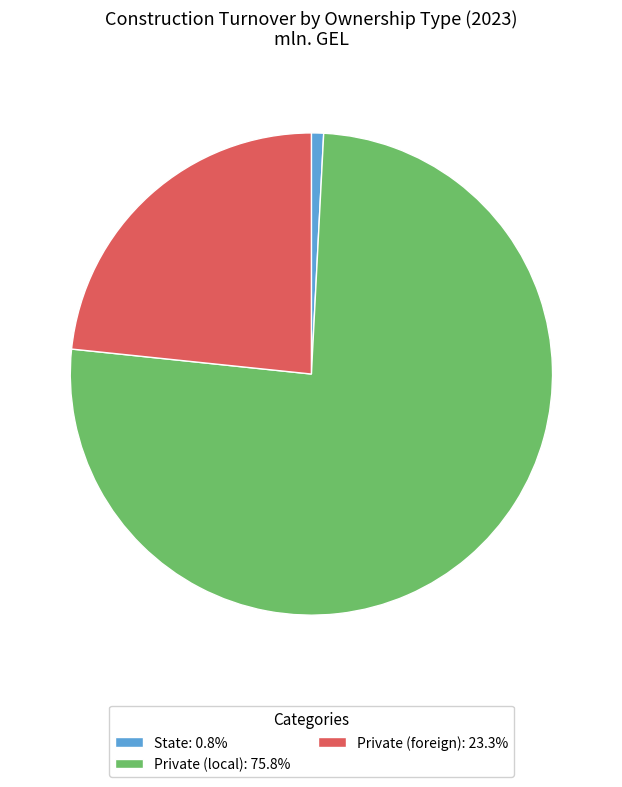

Is there a majority slice in this chart?

Yes